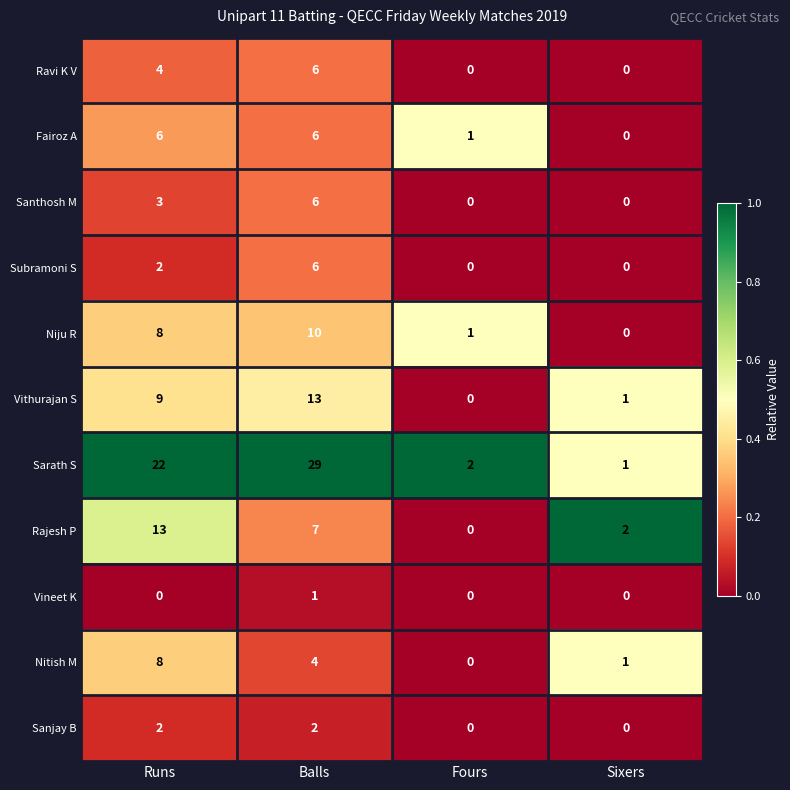

What is the spread (max minus min) of values at Fours?

2